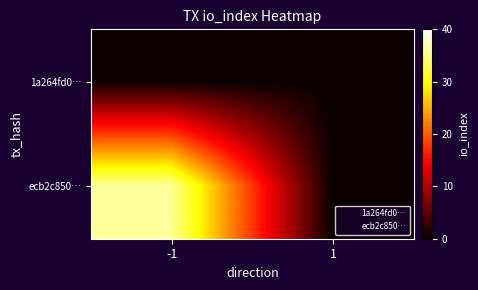

Reading right to left, transcribe all the data shown in this chart.

1a264fd0…: 1=0	-1=0
ecb2c850…: 1=0	-1=36